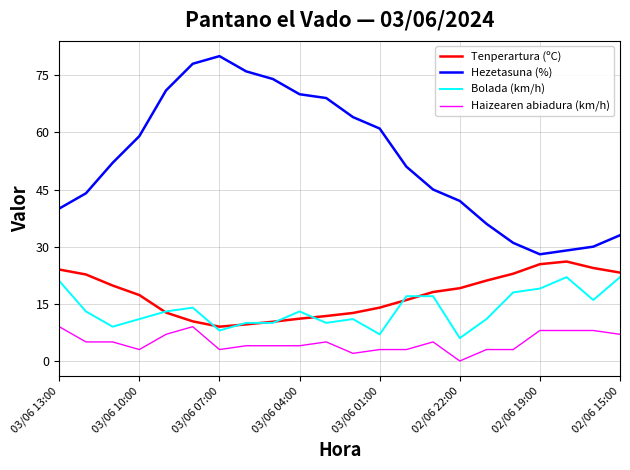

Which series has the largest total across all categories?

Hezetasuna (%)